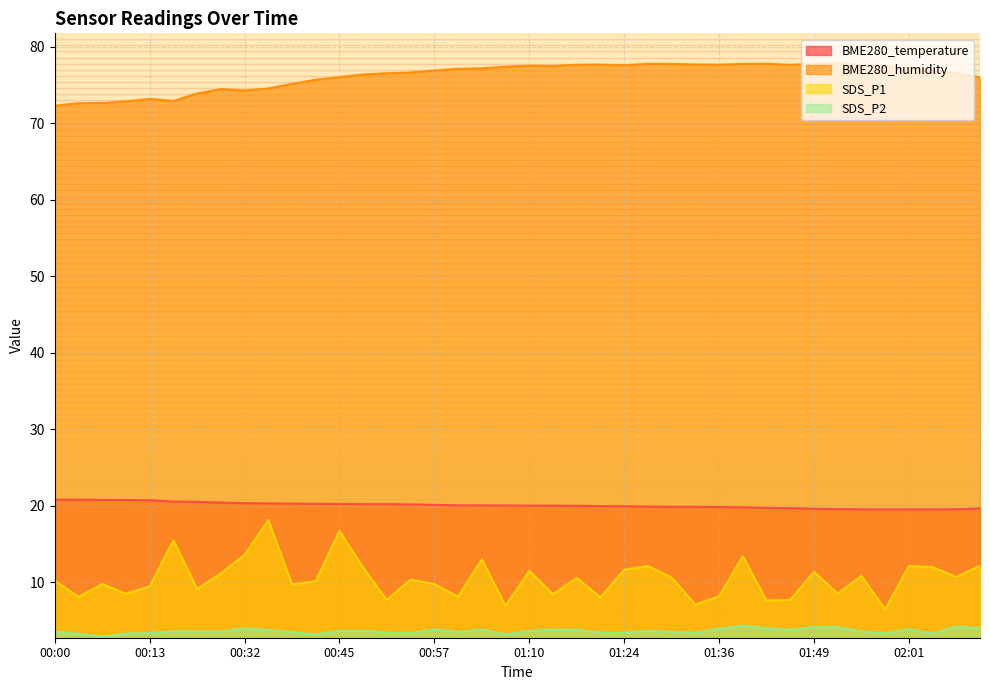

What is the smallest value displayed?

2.9